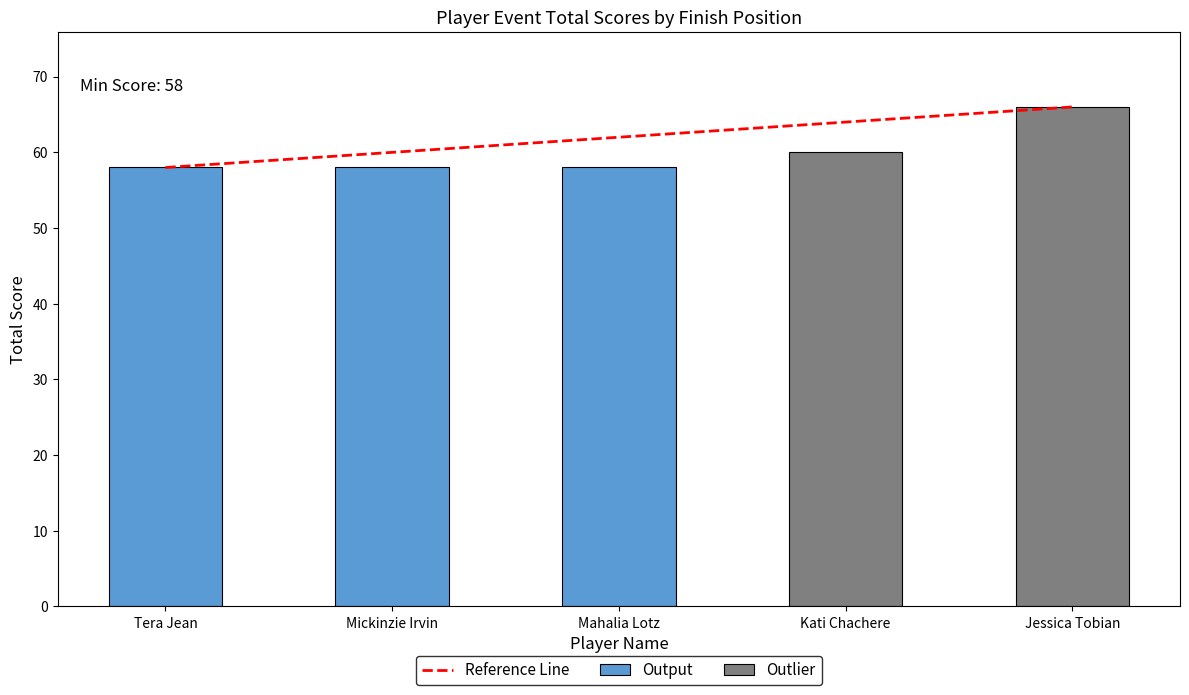

What is the minimum value shown in the chart?

58